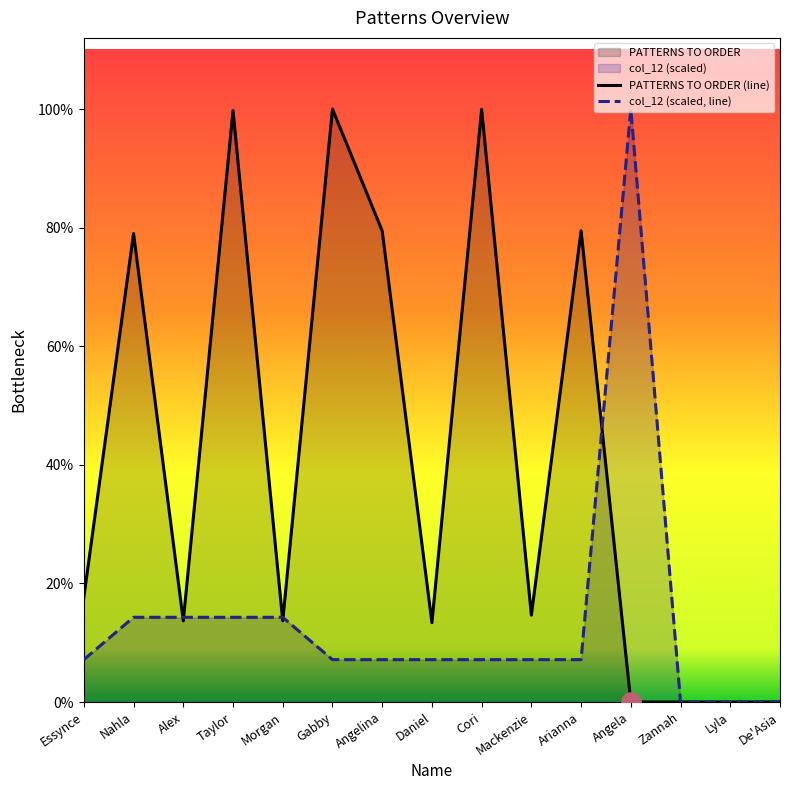

What is the sum of the PATTERNS TO ORDER values at Angela and Arianna?

6415.0